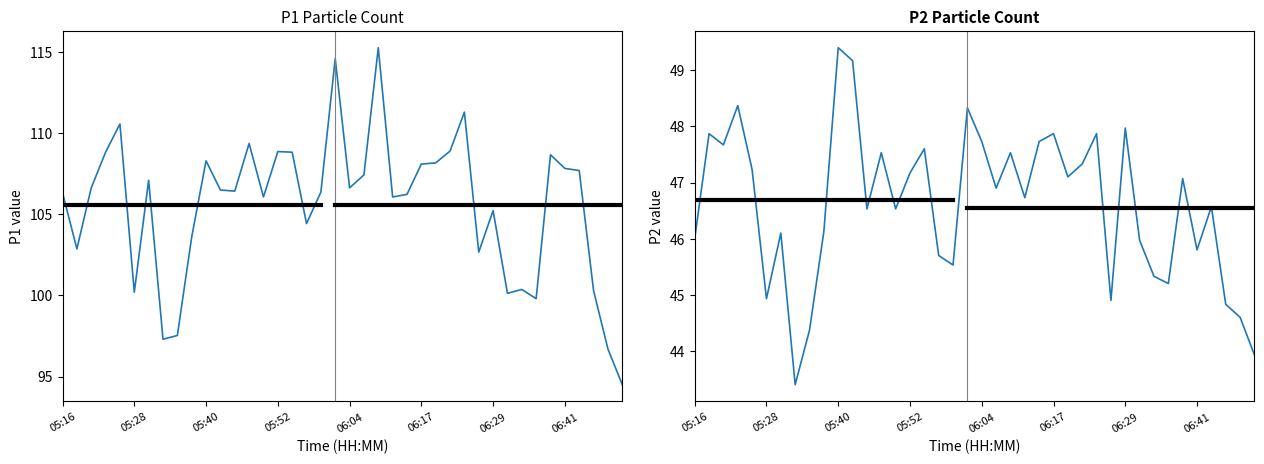

True or false: P1 and P2 intersect in this chart.

False